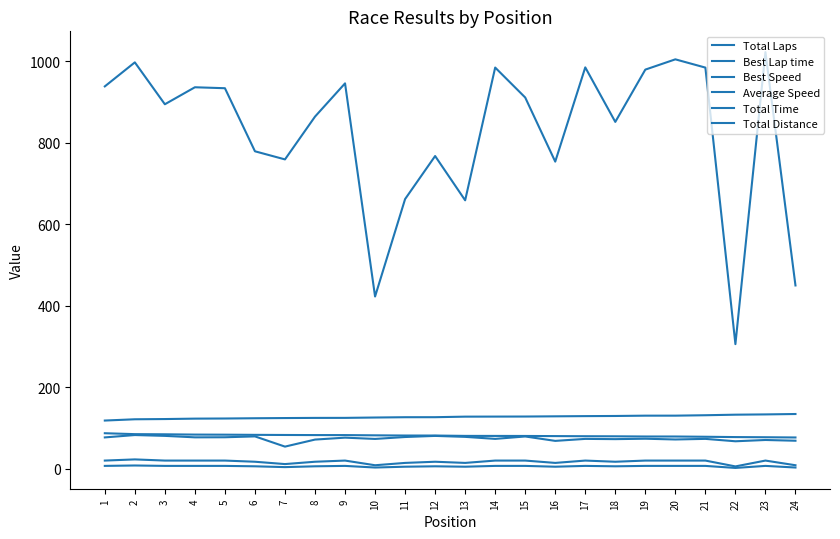

What is the difference between the second highest and minimum values in the Total Distance series?

14.3